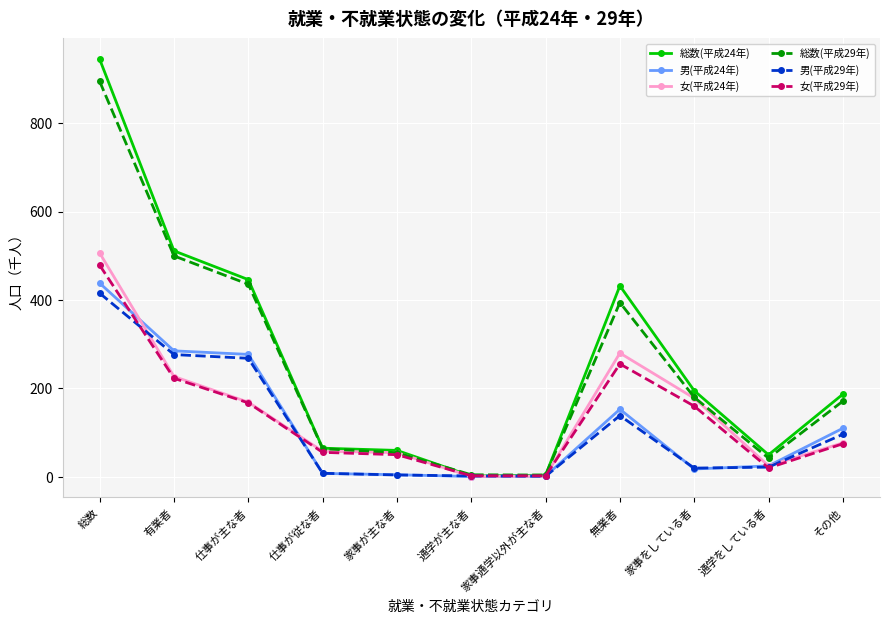

Which series has the widest spread of values?

総数(平成24年)